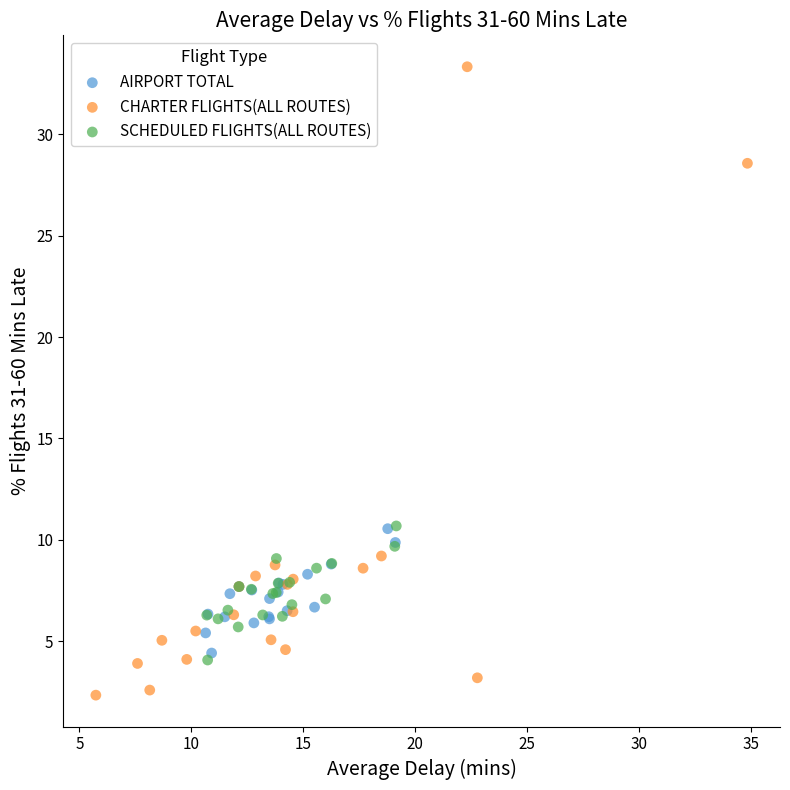

Which series contains the highest Y value?

CHARTER FLIGHTS(ALL ROUTES)